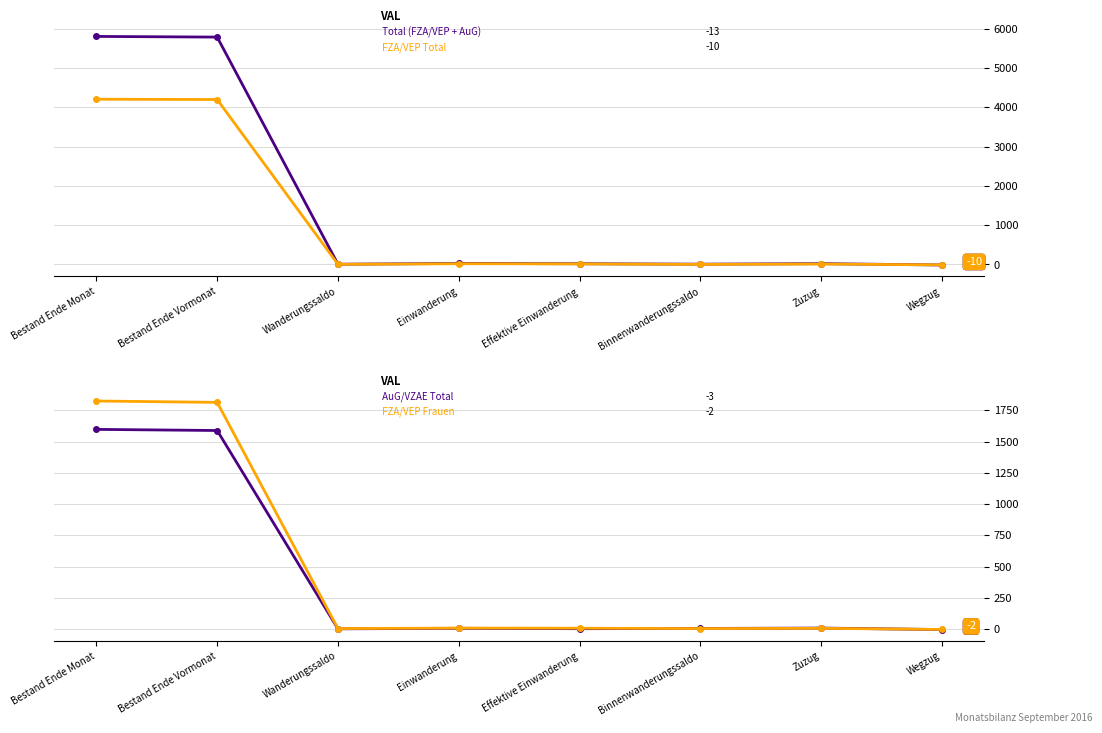

True or false: AuG/VZAE Total has a value of 397 at Bestand Ende Vormonat.

False